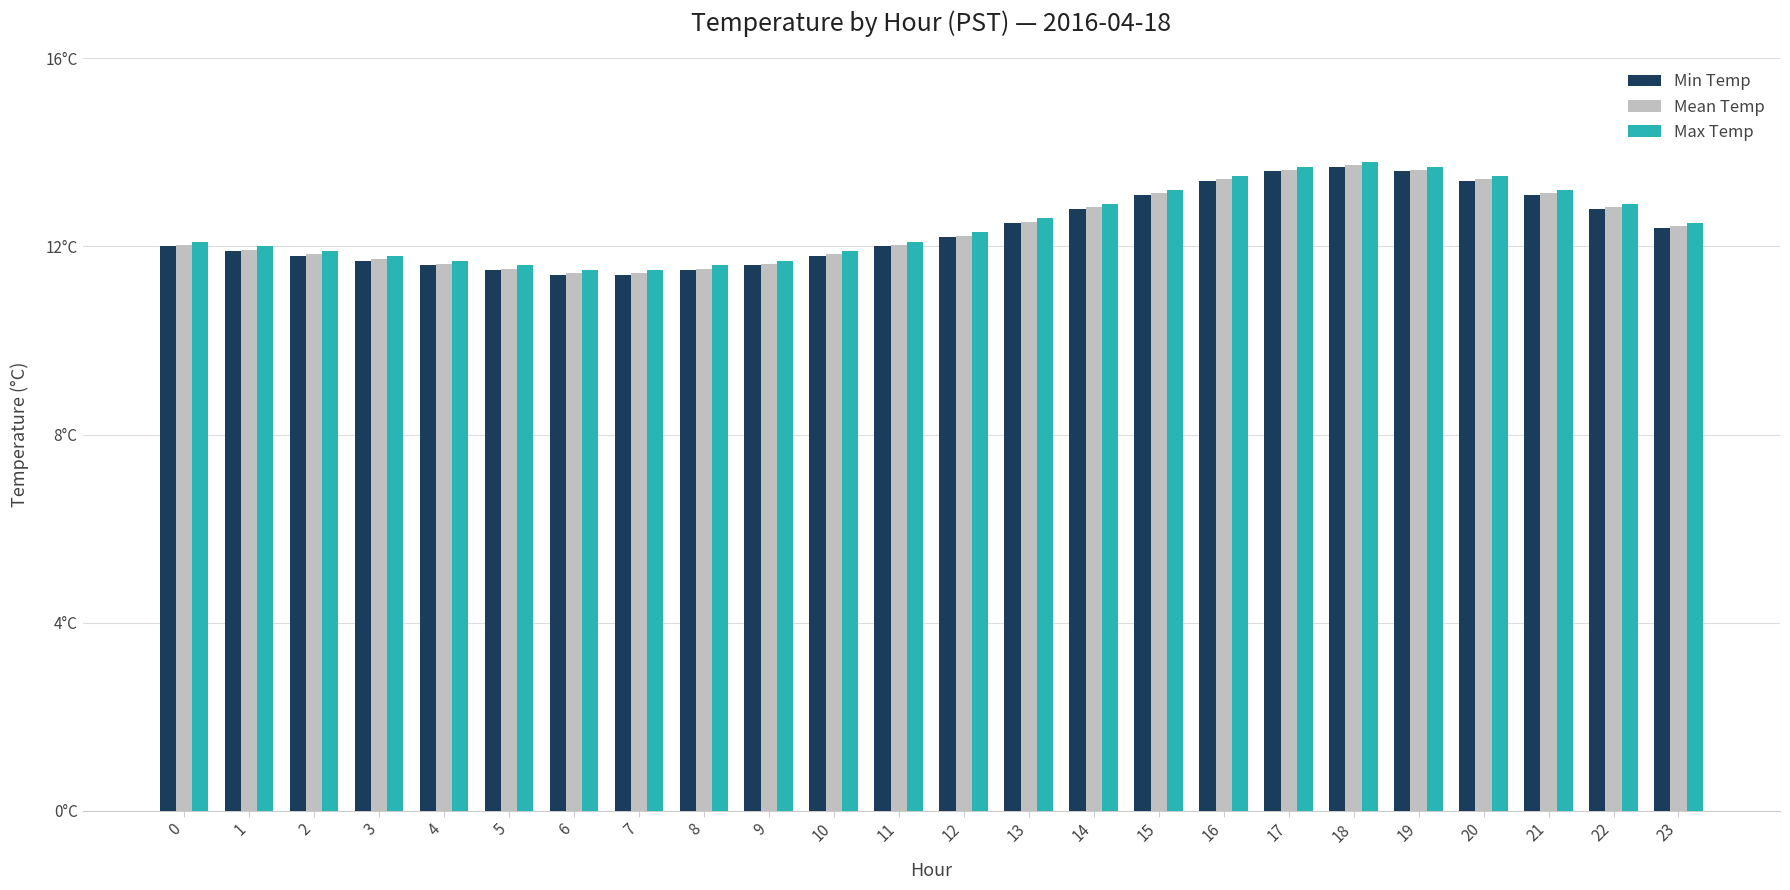

Does the chart contain stacked bars?

No